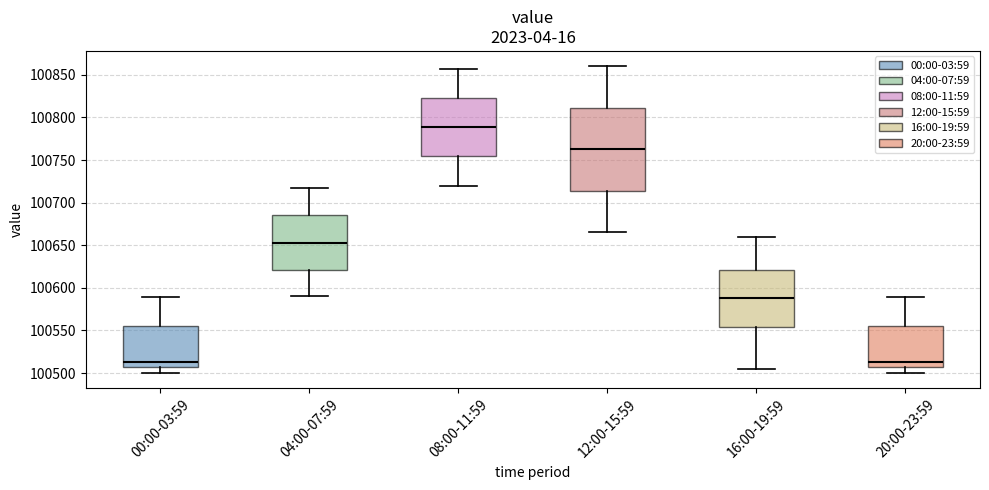

Reading left to right, transcribe this box plot: for each box, give where its median line is, the range the box spans, and where its two whiskers end, as read against the y-axis. The values are not printed on the chart, so give them approximately, as read against the axis.

00:00-03:59: median 100515, box 100505 to 100555, whiskers 100500 to 100590
04:00-07:59: median 100655, box 100620 to 100685, whiskers 100590 to 100715
08:00-11:59: median 100790, box 100755 to 100820, whiskers 100720 to 100855
12:00-15:59: median 100765, box 100715 to 100810, whiskers 100665 to 100860
16:00-19:59: median 100590, box 100555 to 100620, whiskers 100505 to 100660
20:00-23:59: median 100515, box 100505 to 100555, whiskers 100500 to 100590